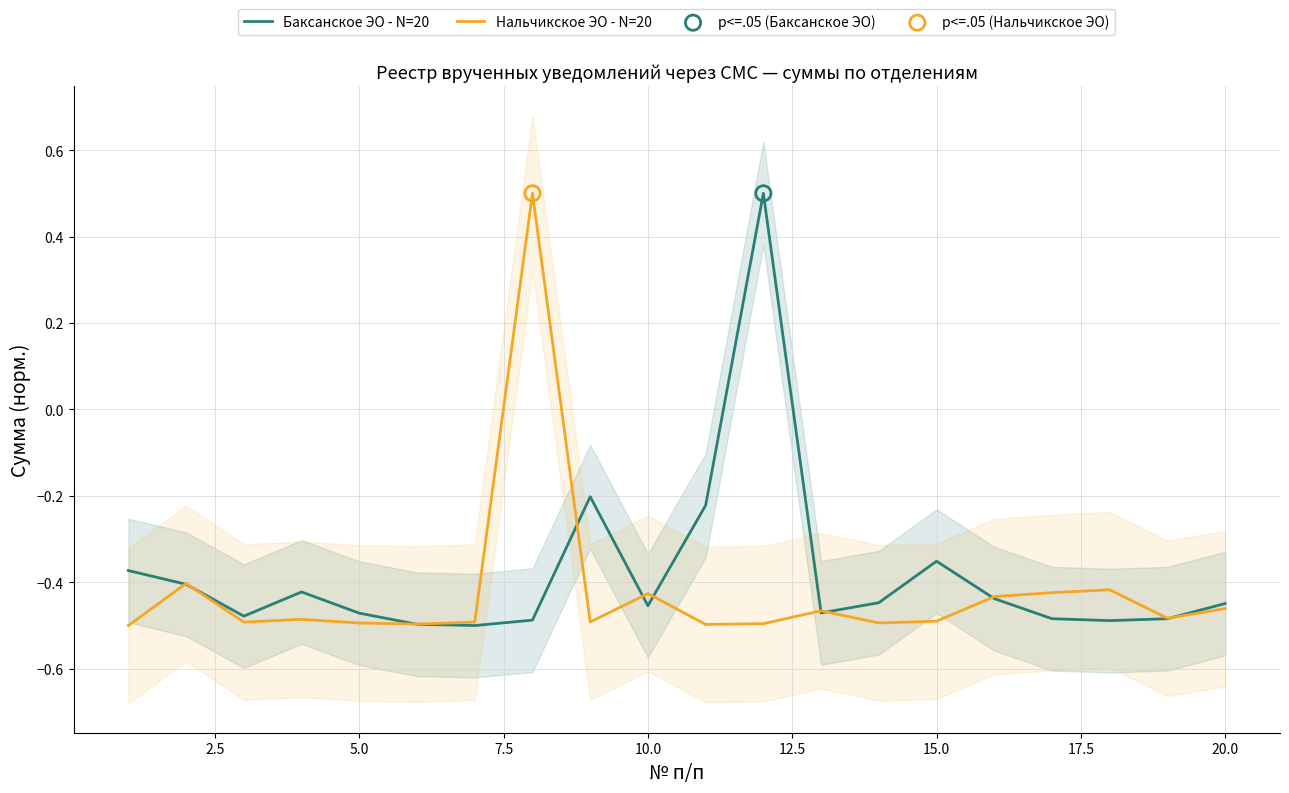

Which series has the largest total across all categories?

Баксанское ЭО - N=20